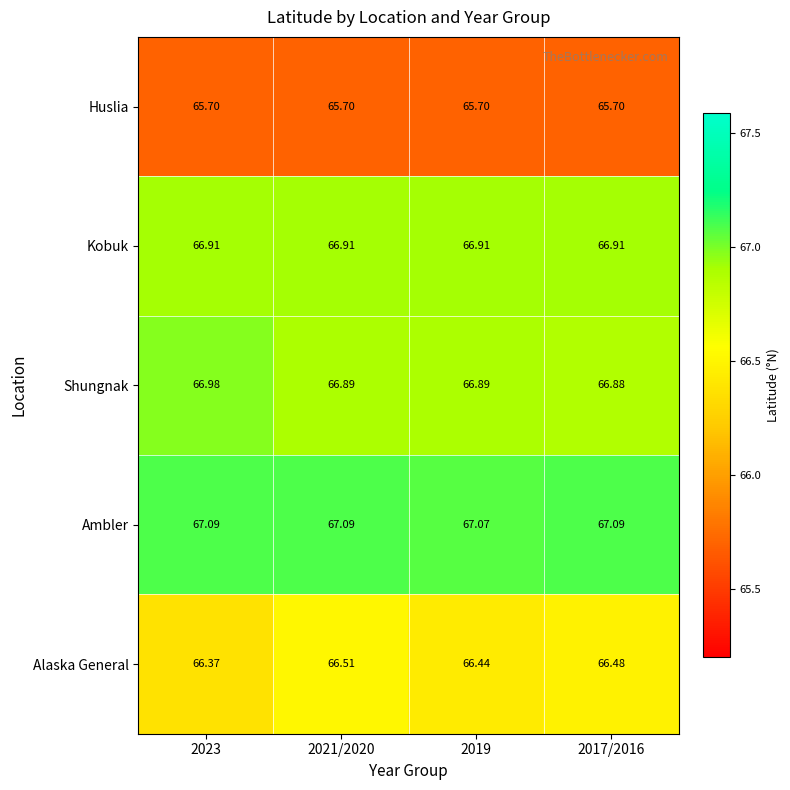

Is the value of Alaska General at 2021/2020 greater than the value of Ambler at 2023?

No